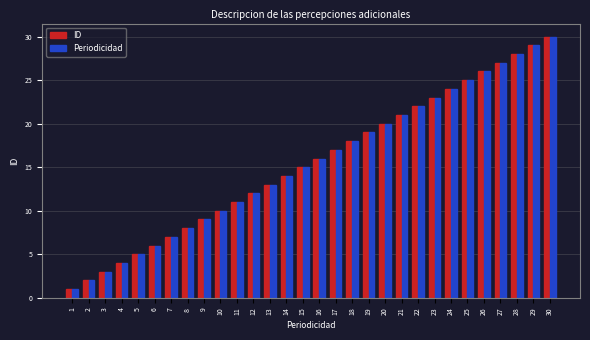

Which category has the lowest value in the ID series?

1